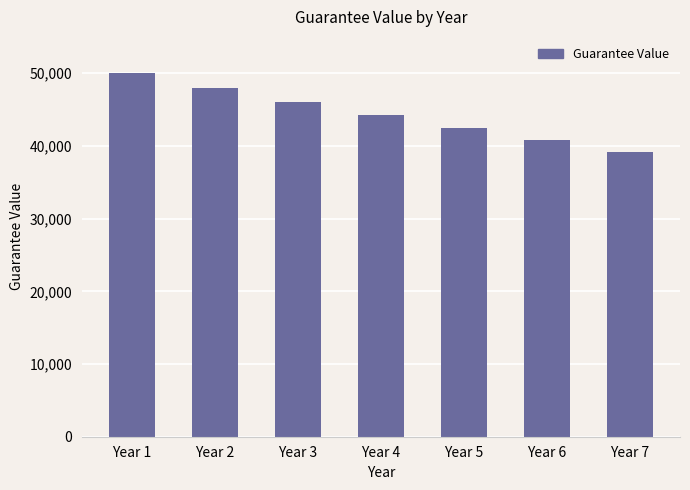

Does the chart contain stacked bars?

No